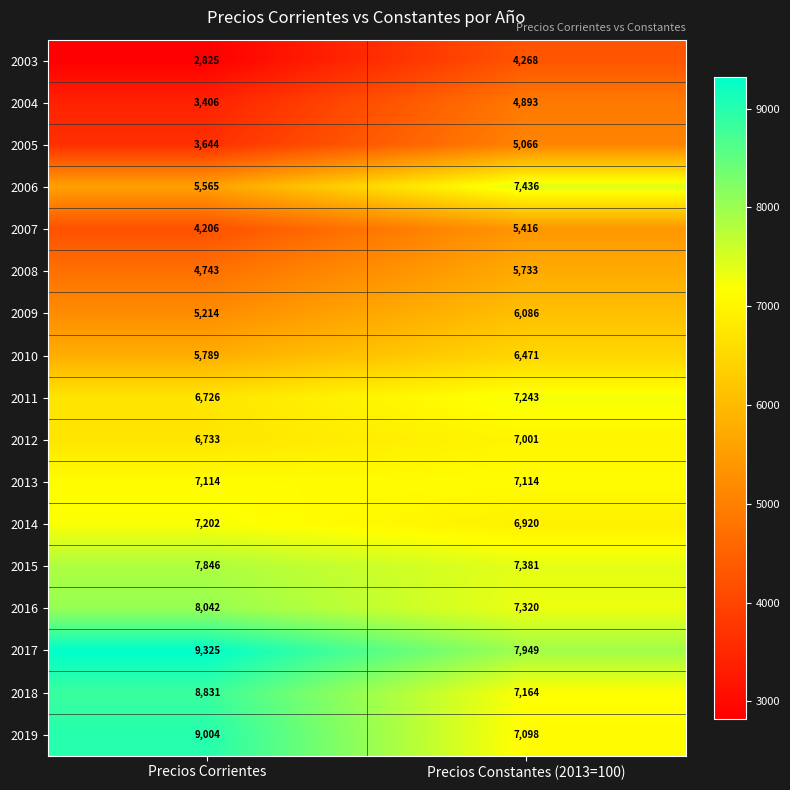

At which label is 2010 closest to 6130?

Precios Corrientes